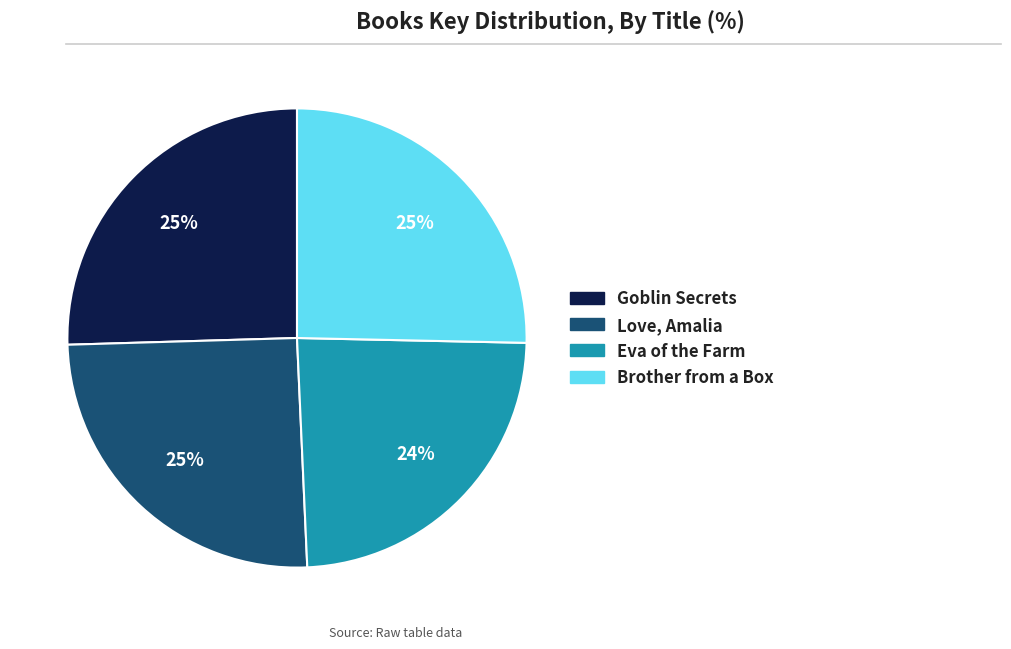

Combined, do Love, Amalia and Eva of the Farm account for over 50%?

No